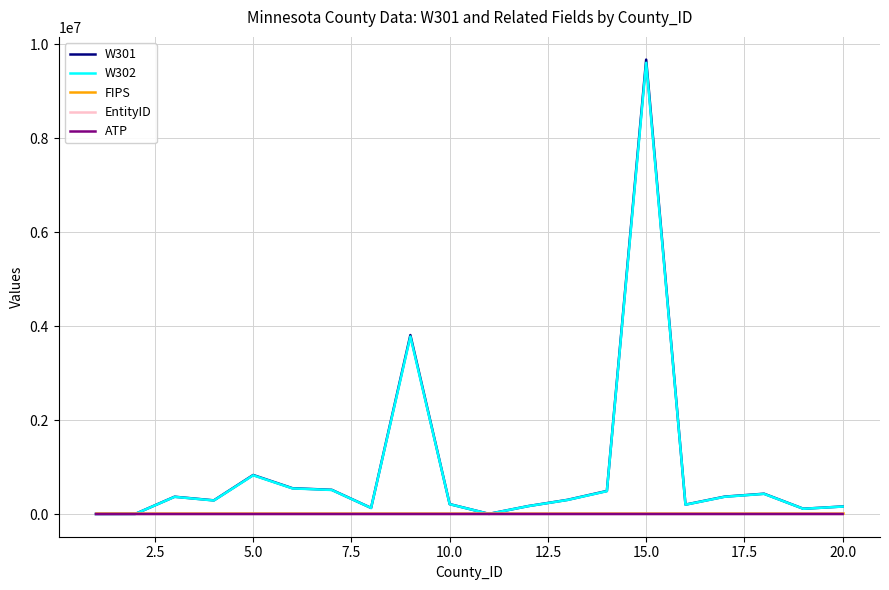

Which series has the largest range (max minus min)?

W301